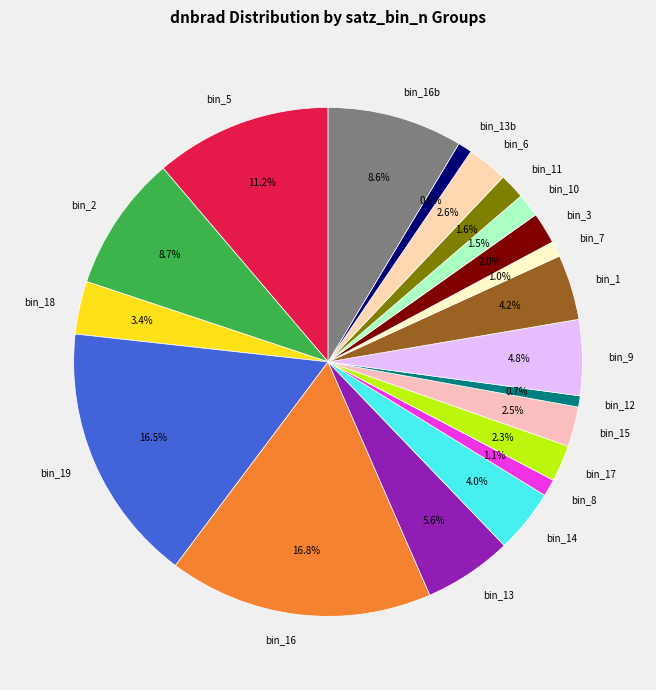

How much of the chart is everything except bin_19?

83.5%